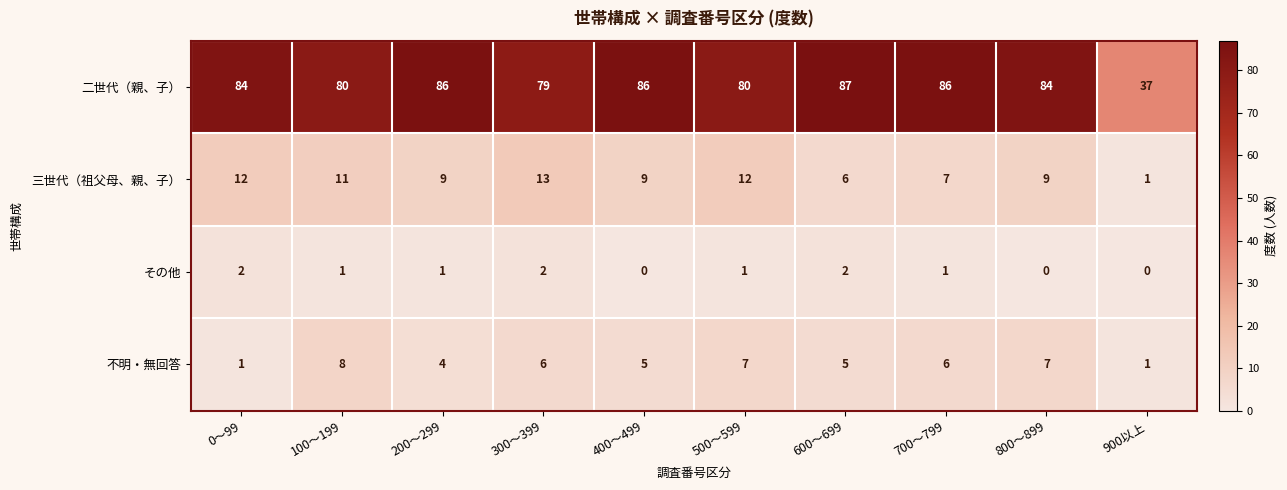

What is the difference between the highest and lowest values at 300～399?

77